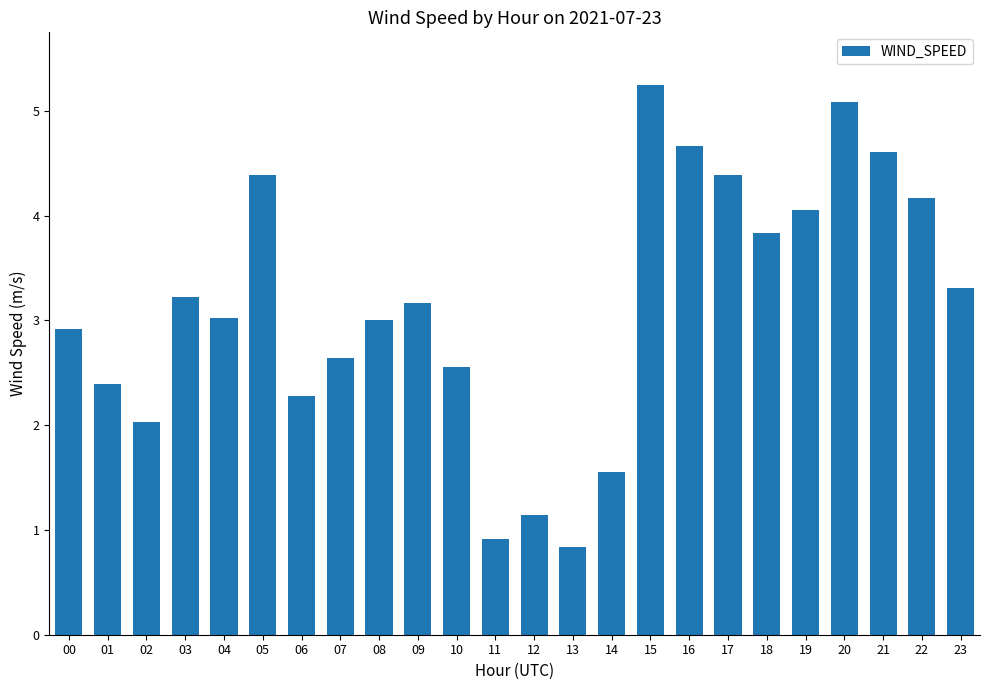

The value at 03 is 3.2. True or false?

True